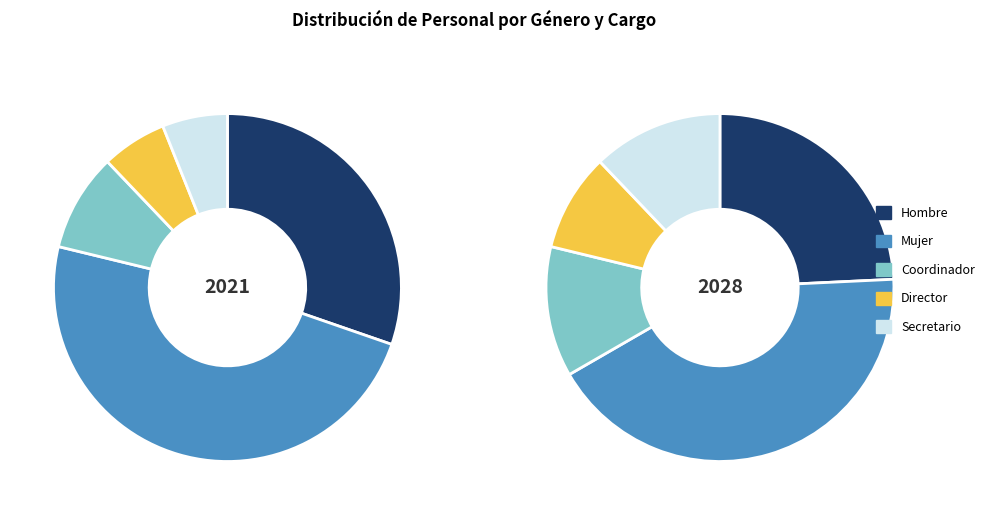

Do Jefe and Mujer together represent more than half of the pie?

No